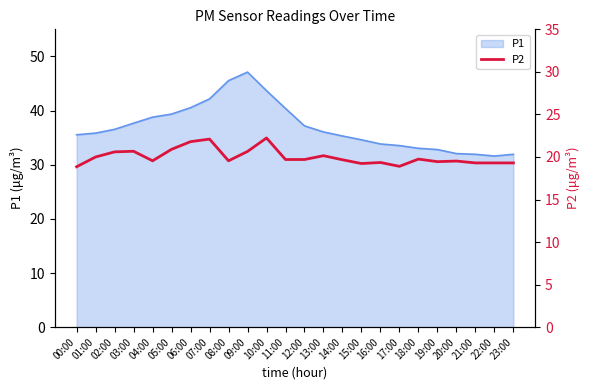

How many data points does each series have?

24